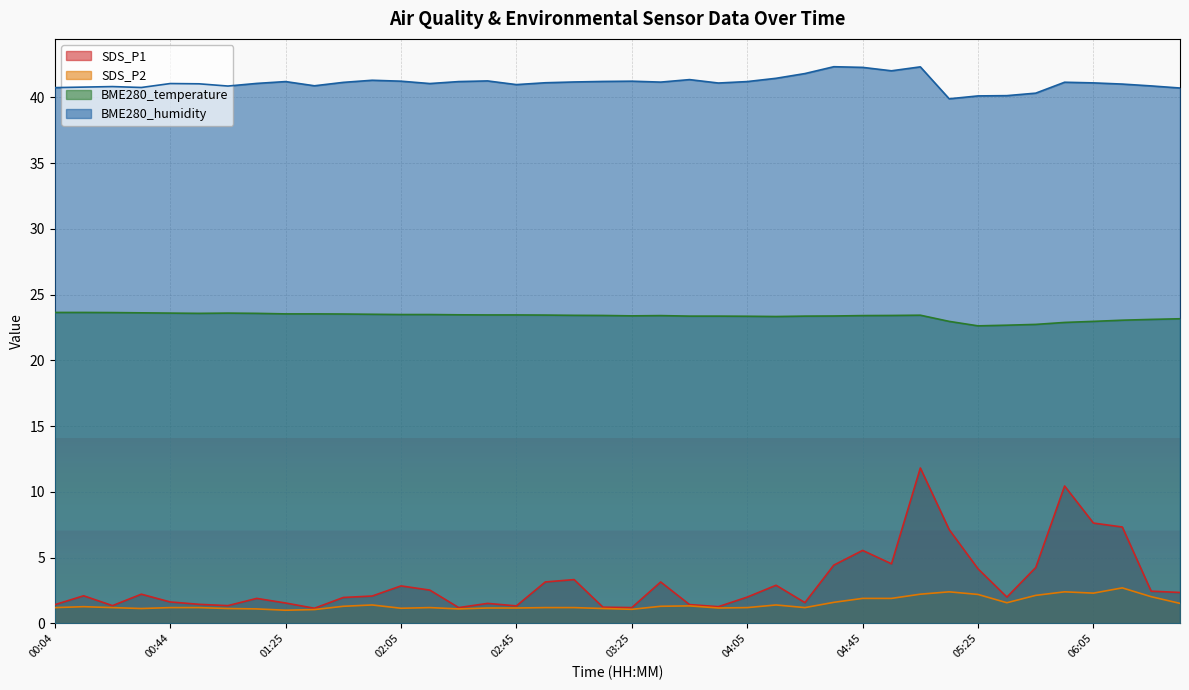

Which has a higher value, 03:25 or 04:25?

04:25